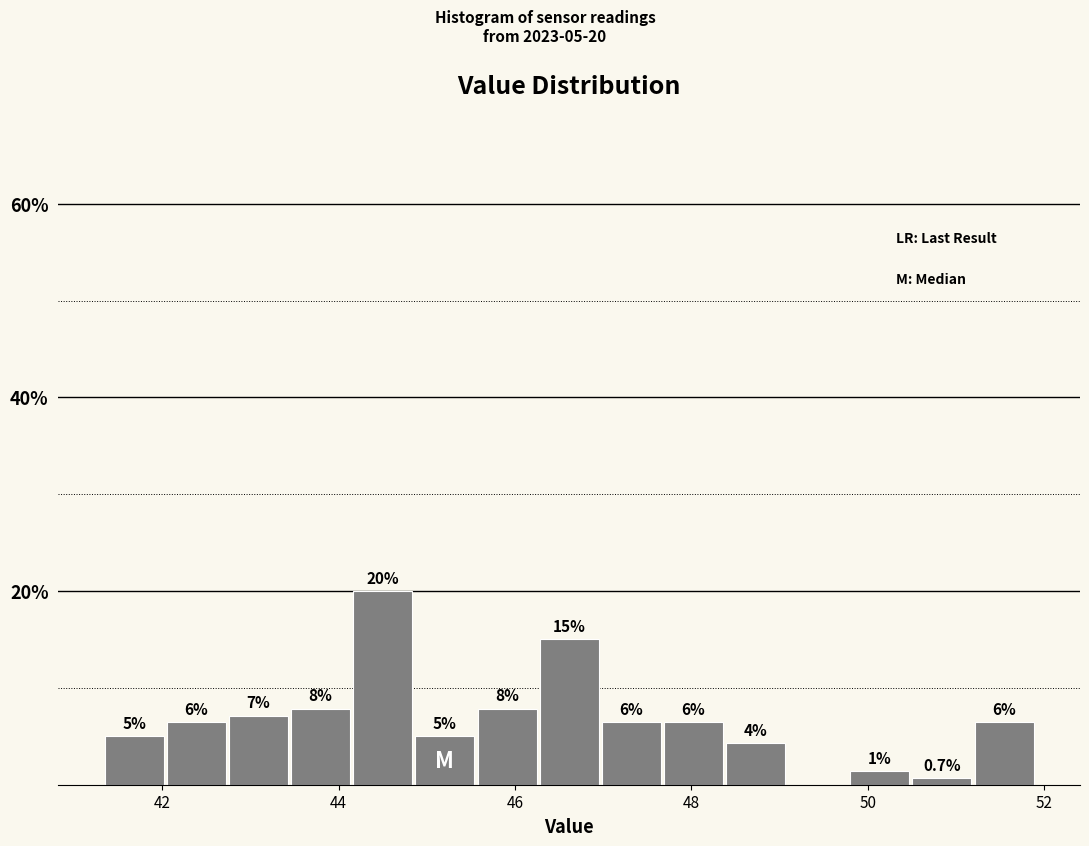

Around what value on the x-axis is the tallest bar? Give the approximate position of its centre, as read against the axis.

44.6